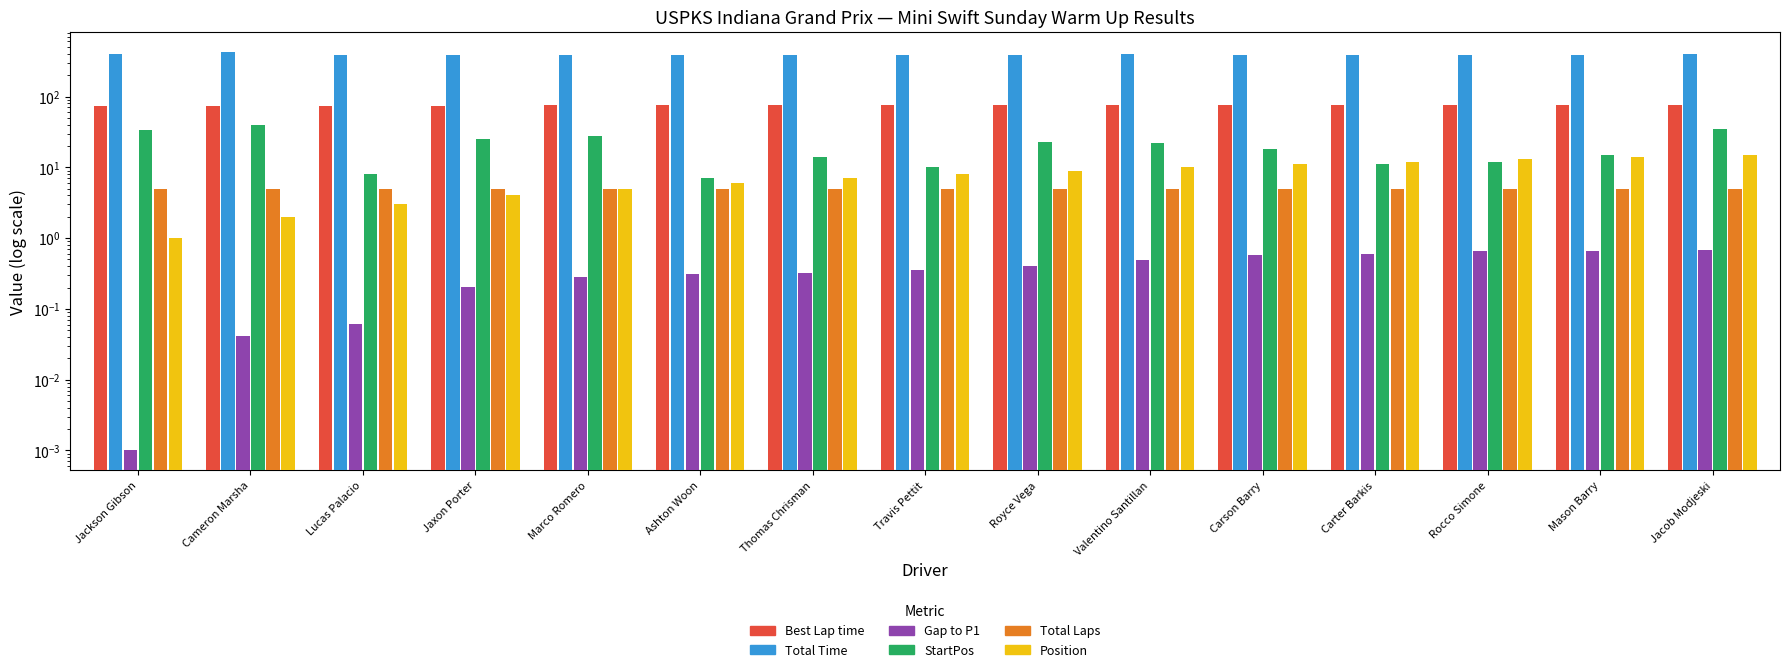

Reading left to right, transcribe all the data shown in this chart.

Best Lap time: Jackson Gibson=74.4	Cameron Marsha=74.5	Lucas Palacio=74.5	Jaxon Porter=74.6	Marco Romero=74.7	Ashton Woon=74.8	Thomas Chrisman=74.8	Travis Pettit=74.8	Royce Vega=74.9	Valentino Santillan=74.9	Carson Barry=75.0	Carter Barkis=75.0	Rocco Simone=75.1	Mason Barry=75.1	Jacob Modjeski=75.1
Total Time: Jackson Gibson=395.4	Cameron Marsha=429.8	Lucas Palacio=383.5	Jaxon Porter=389.6	Marco Romero=392.0	Ashton Woon=384.4	Thomas Chrisman=386.8	Travis Pettit=383.9	Royce Vega=390.5	Valentino Santillan=392.6	Carson Barry=389.0	Carter Barkis=389.6	Rocco Simone=387.3	Mason Barry=389.5	Jacob Modjeski=398.0
Gap to P1: Jackson Gibson=0.0	Cameron Marsha=0.0	Lucas Palacio=0.1	Jaxon Porter=0.2	Marco Romero=0.3	Ashton Woon=0.3	Thomas Chrisman=0.3	Travis Pettit=0.4	Royce Vega=0.4	Valentino Santillan=0.5	Carson Barry=0.6	Carter Barkis=0.6	Rocco Simone=0.7	Mason Barry=0.7	Jacob Modjeski=0.7
StartPos: Jackson Gibson=34.0	Cameron Marsha=39.0	Lucas Palacio=8.0	Jaxon Porter=25.0	Marco Romero=28.0	Ashton Woon=7.0	Thomas Chrisman=14.0	Travis Pettit=10.0	Royce Vega=23.0	Valentino Santillan=22.0	Carson Barry=18.0	Carter Barkis=11.0	Rocco Simone=12.0	Mason Barry=15.0	Jacob Modjeski=35.0
Total Laps: Jackson Gibson=5.0	Cameron Marsha=5.0	Lucas Palacio=5.0	Jaxon Porter=5.0	Marco Romero=5.0	Ashton Woon=5.0	Thomas Chrisman=5.0	Travis Pettit=5.0	Royce Vega=5.0	Valentino Santillan=5.0	Carson Barry=5.0	Carter Barkis=5.0	Rocco Simone=5.0	Mason Barry=5.0	Jacob Modjeski=5.0
Position: Jackson Gibson=1.0	Cameron Marsha=2.0	Lucas Palacio=3.0	Jaxon Porter=4.0	Marco Romero=5.0	Ashton Woon=6.0	Thomas Chrisman=7.0	Travis Pettit=8.0	Royce Vega=9.0	Valentino Santillan=10.0	Carson Barry=11.0	Carter Barkis=12.0	Rocco Simone=13.0	Mason Barry=14.0	Jacob Modjeski=15.0